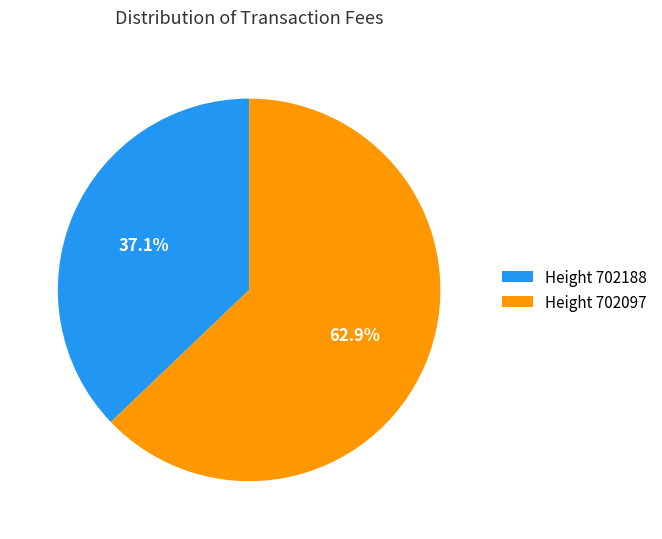

Which slice is the largest?

Height 702097